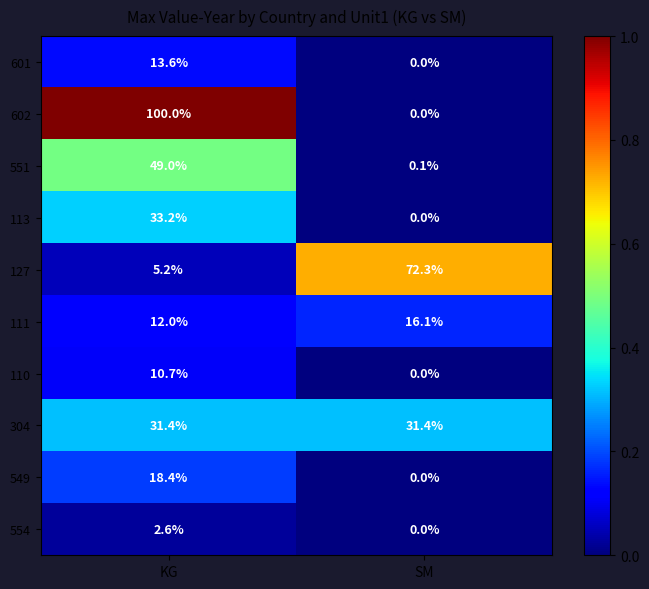

What is the sum of the 111 values at SM and KG?

28.1